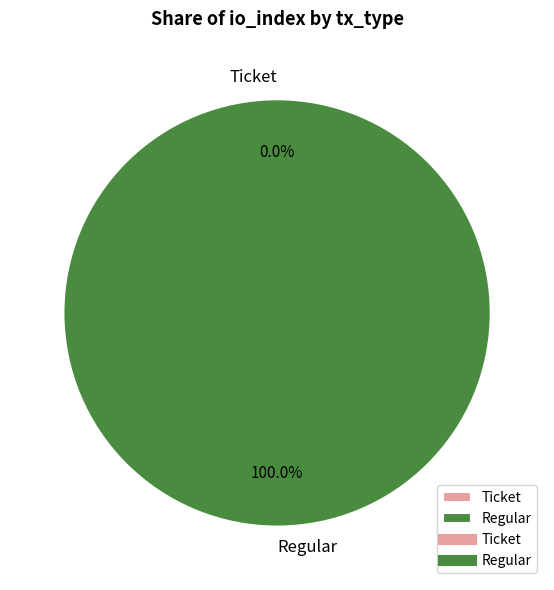

Is there a majority slice in this chart?

Yes